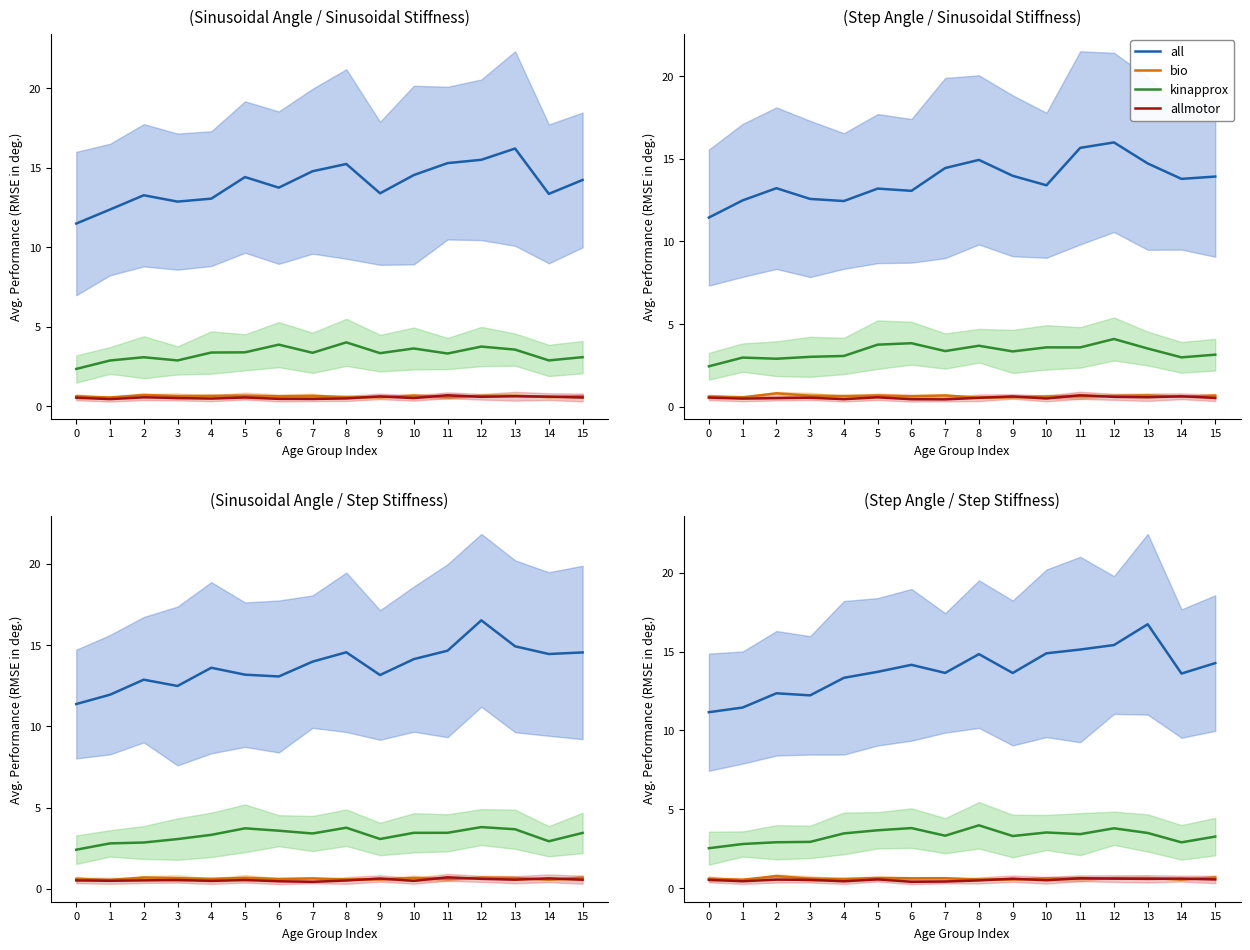

Count the number of categories in the chart.

16